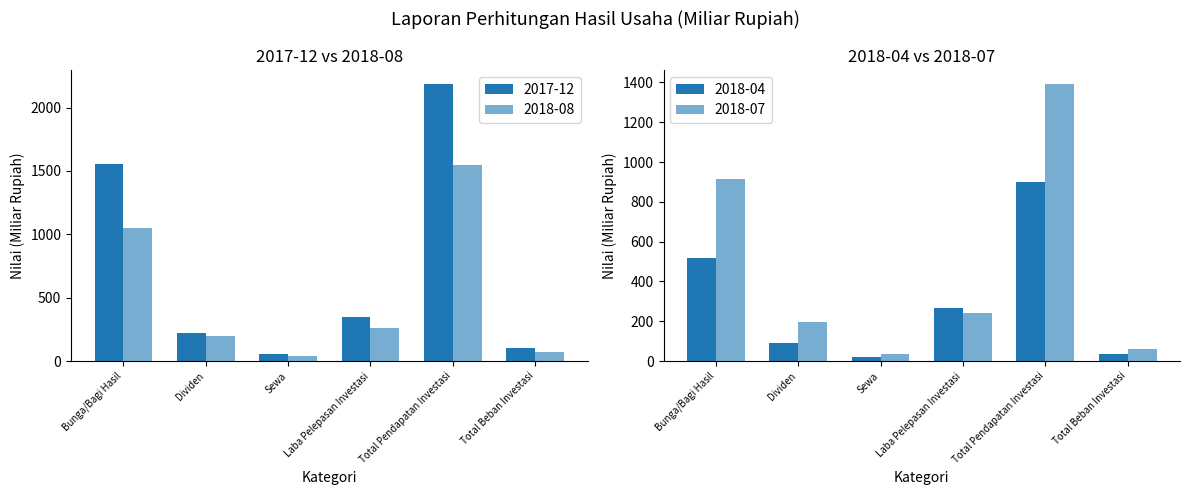

The value of 2018-04 at Total Beban Investasi is 35.7. True or false?

True